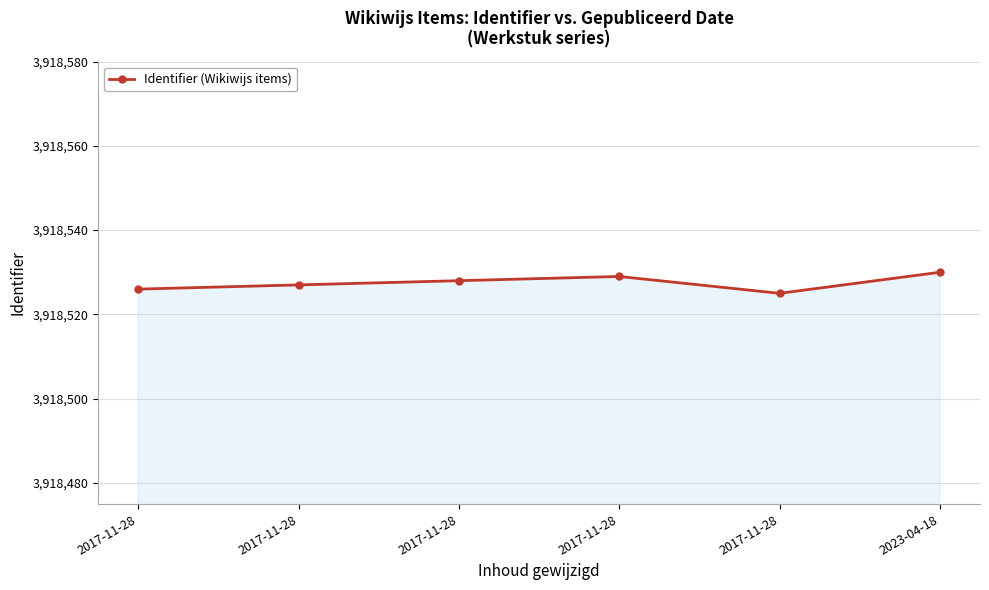

What is the smallest value displayed?

3918525